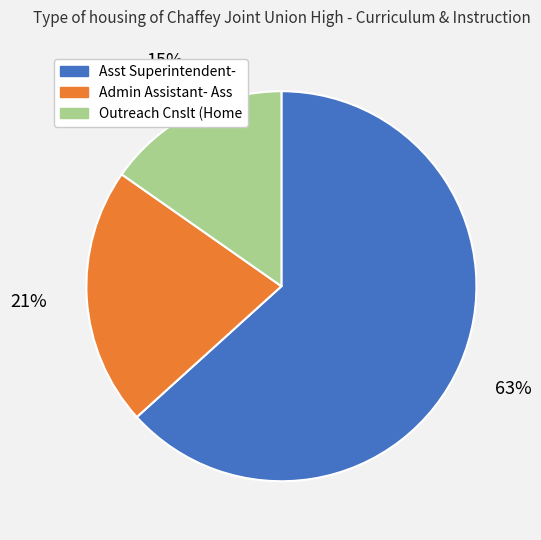

How many slices are in this pie chart?

3